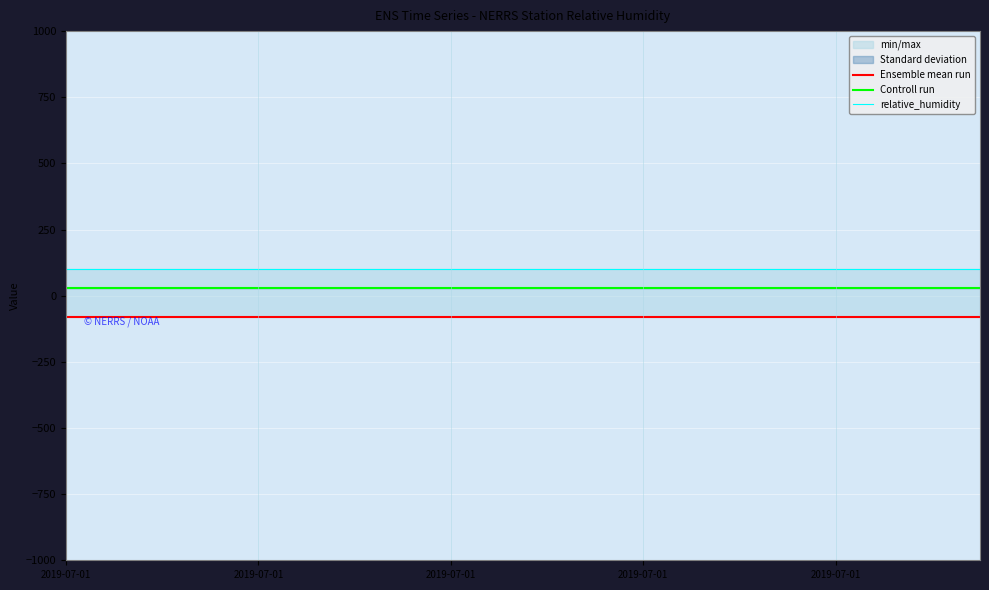

What is the smallest value displayed?

-81.2